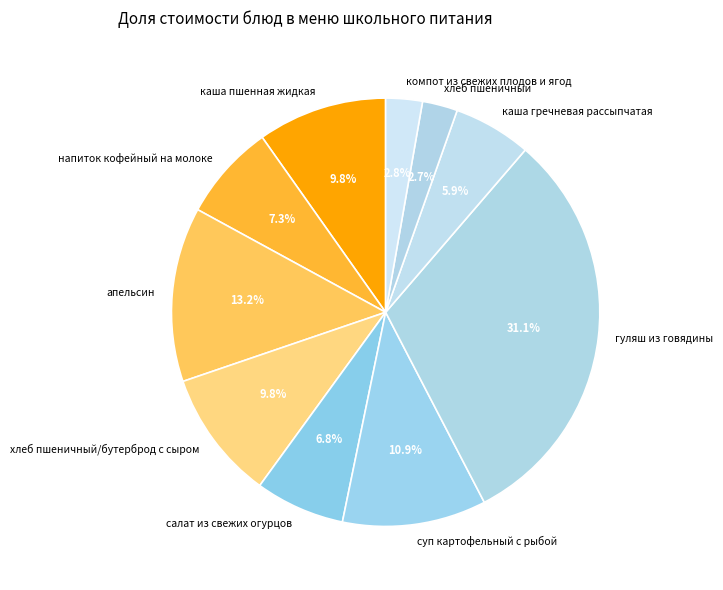

Is there any slice that represents more than half of the pie?

No